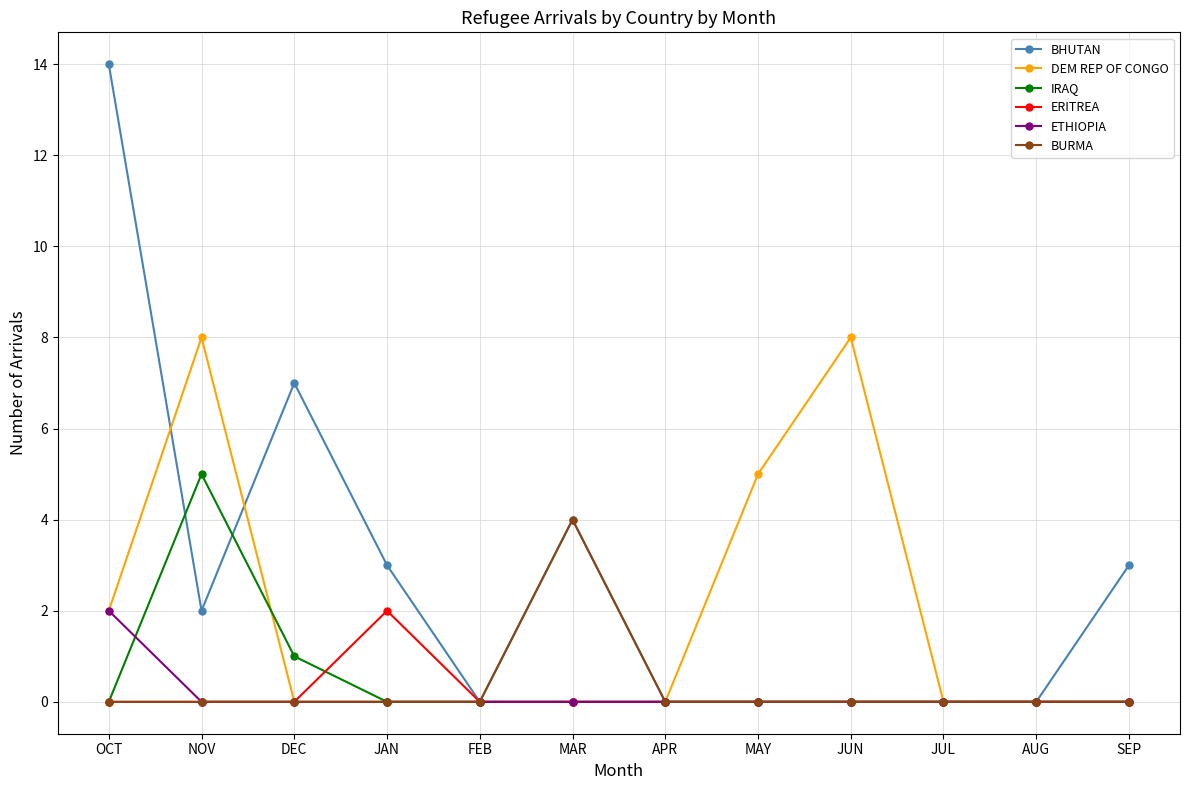

Is the value of ERITREA at FEB greater than the value of BURMA at MAR?

No